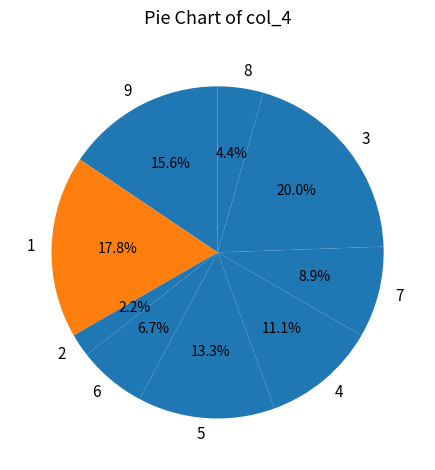

Is it true that 1 is 18% of the pie?

True